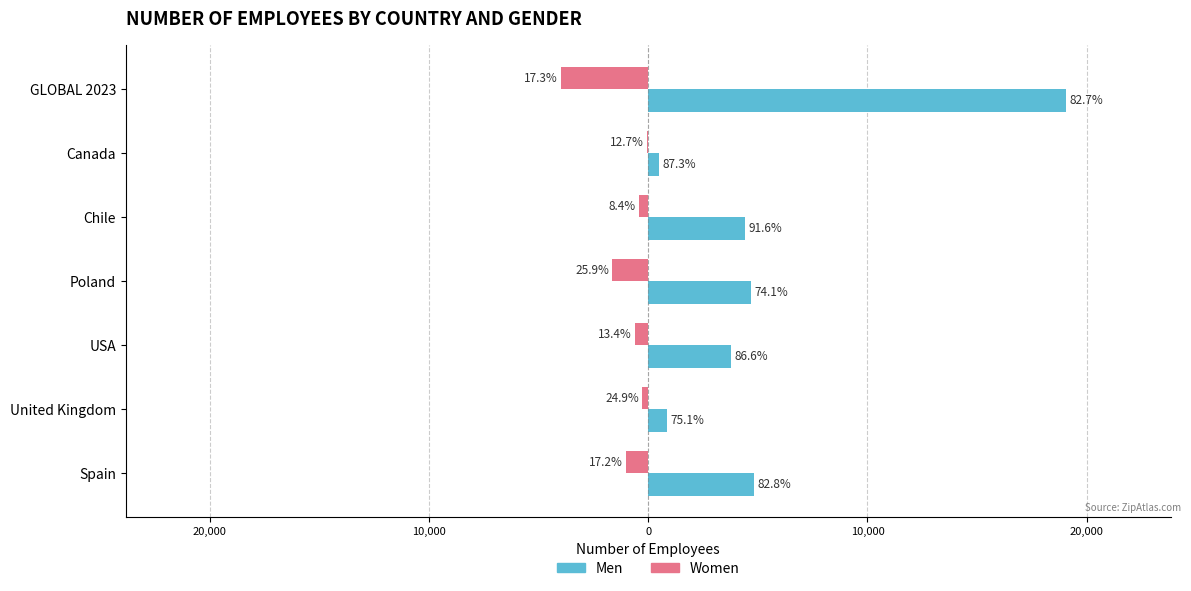

What are all the series names shown in the legend?

Men, Women